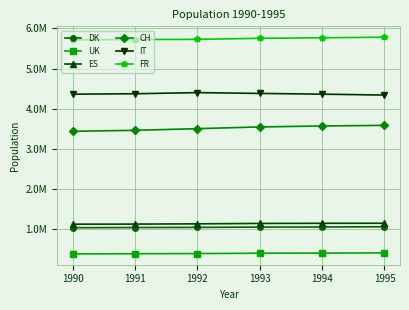

Which category has the lowest value across all series?

1990